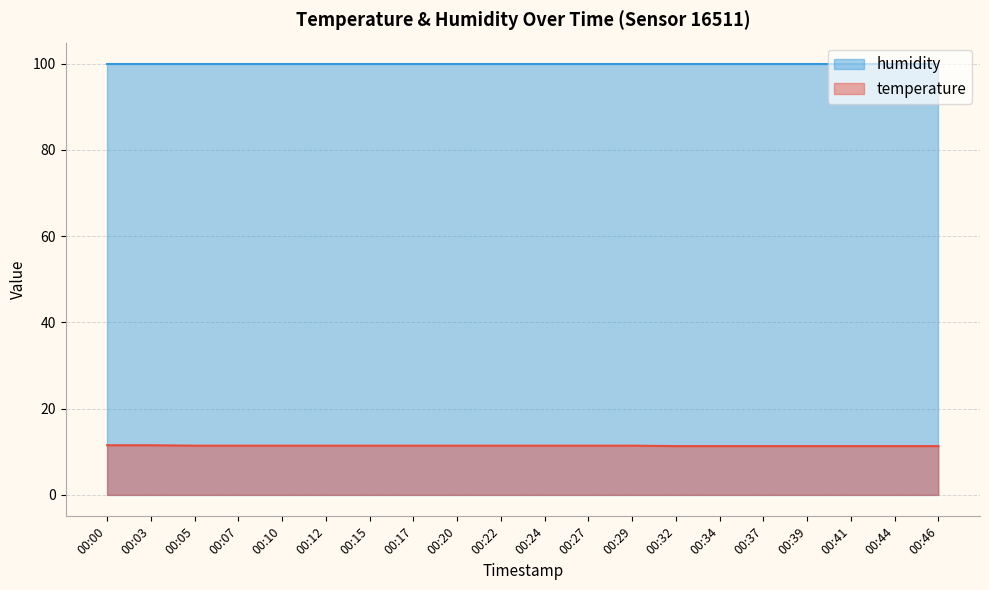

True or false: temperature and humidity intersect in this chart.

False